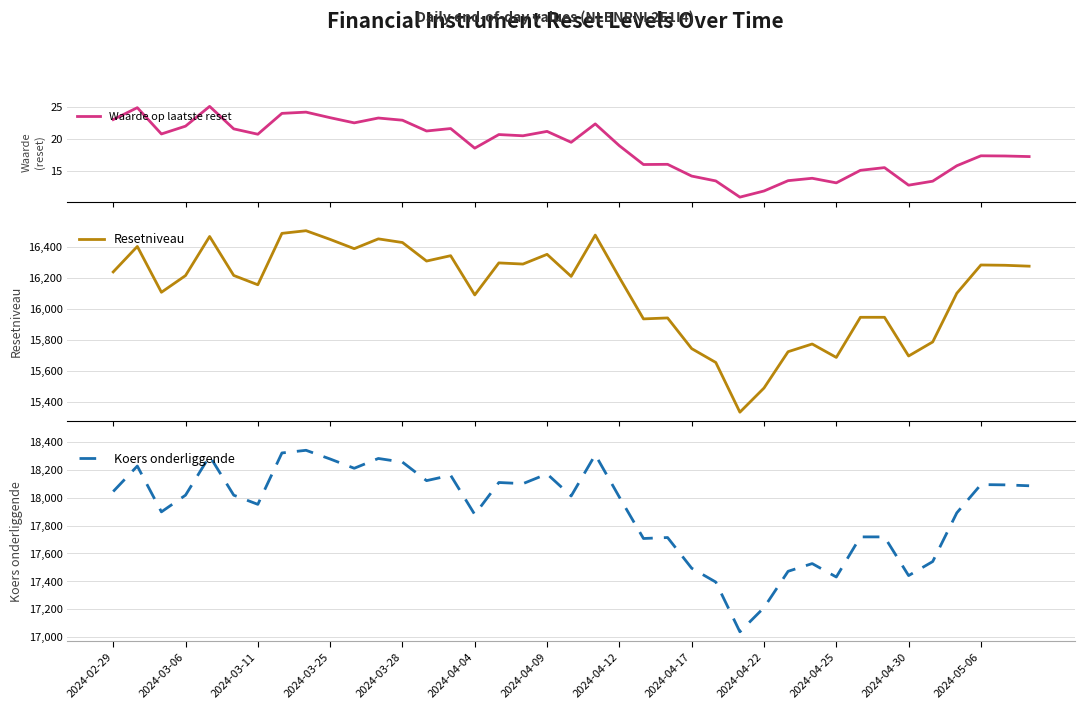

True or false: Koers onderliggende has a value of 4730.6 at 13.

False